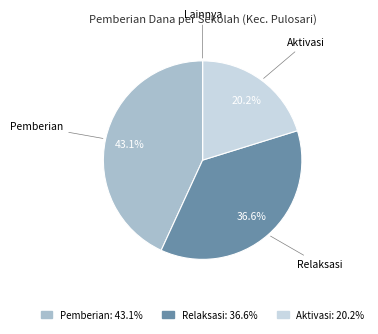

Is there a majority slice in this chart?

No